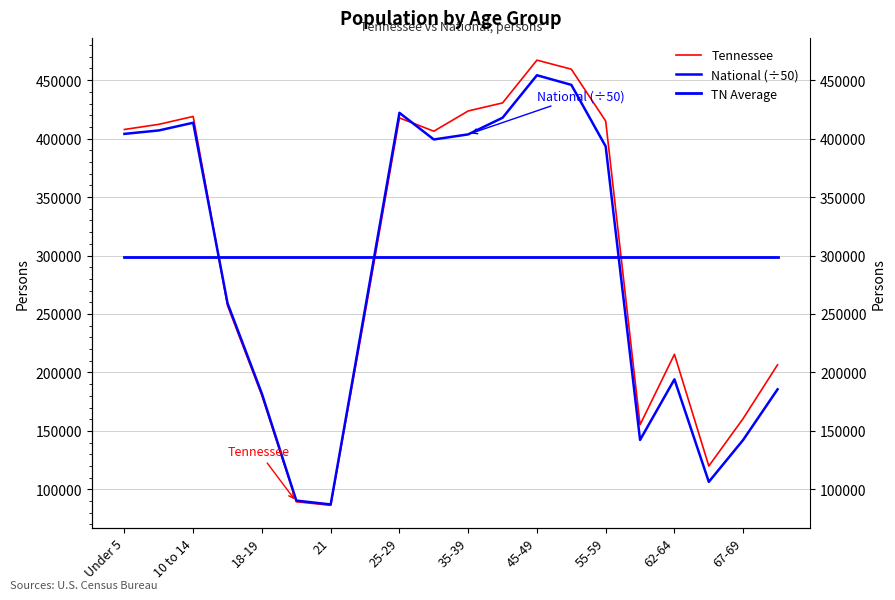

What is the minimum value for Tennessee?

86356.0